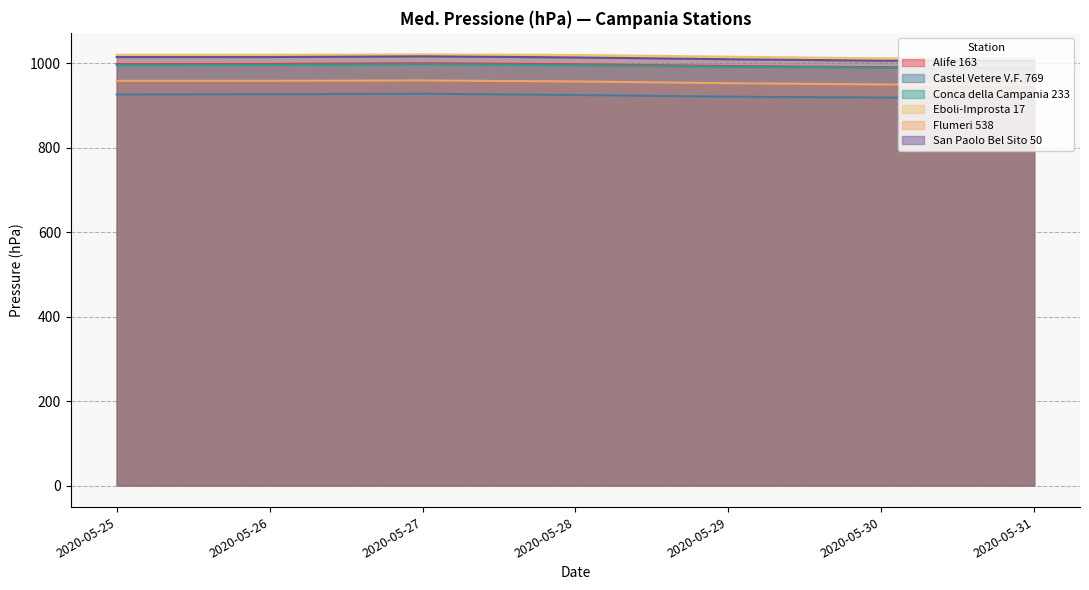

What is the total value across all series at 2020-05-29?

5881.9